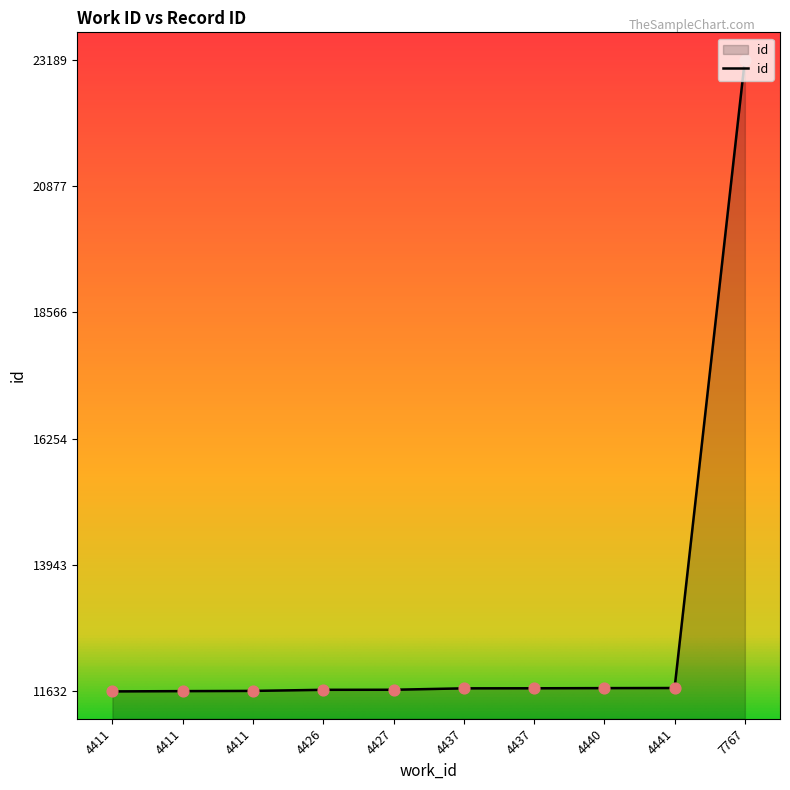

What is the change in value from 4427 to 4440?

+30